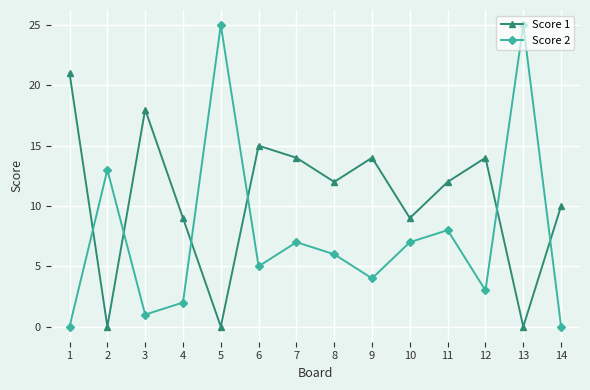

How many interior local peaks does the Score 2 series have?

5